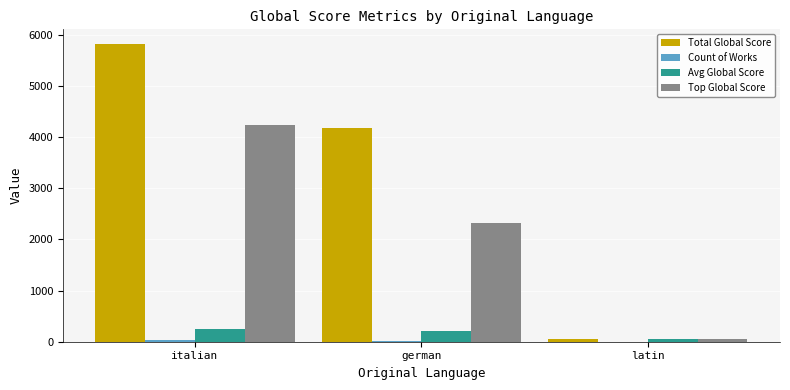

At which category is the sum across all series the highest?

italian